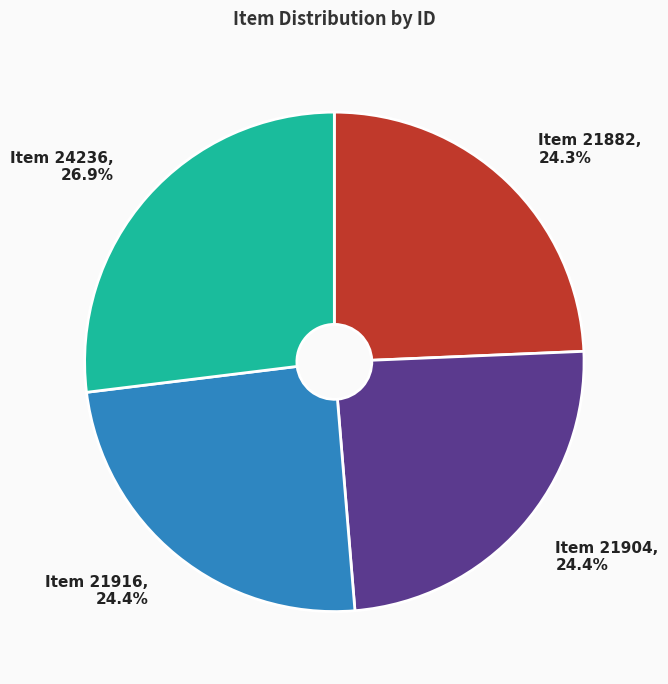

Is there a majority slice in this chart?

No